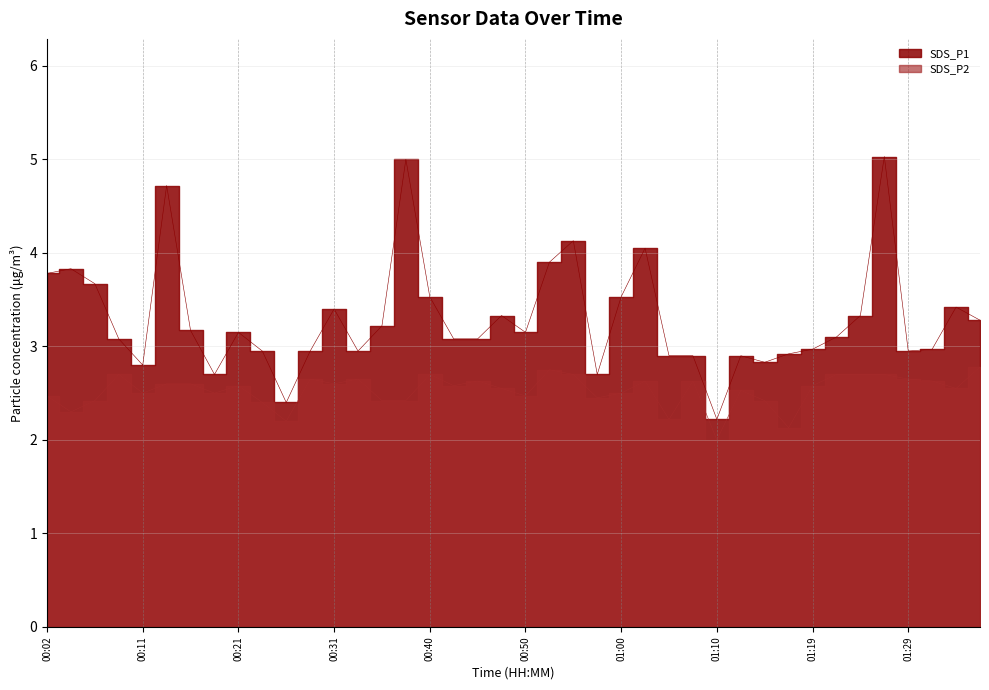

What is the difference between the SDS_P2 values at 00:55 and 01:10?

0.7